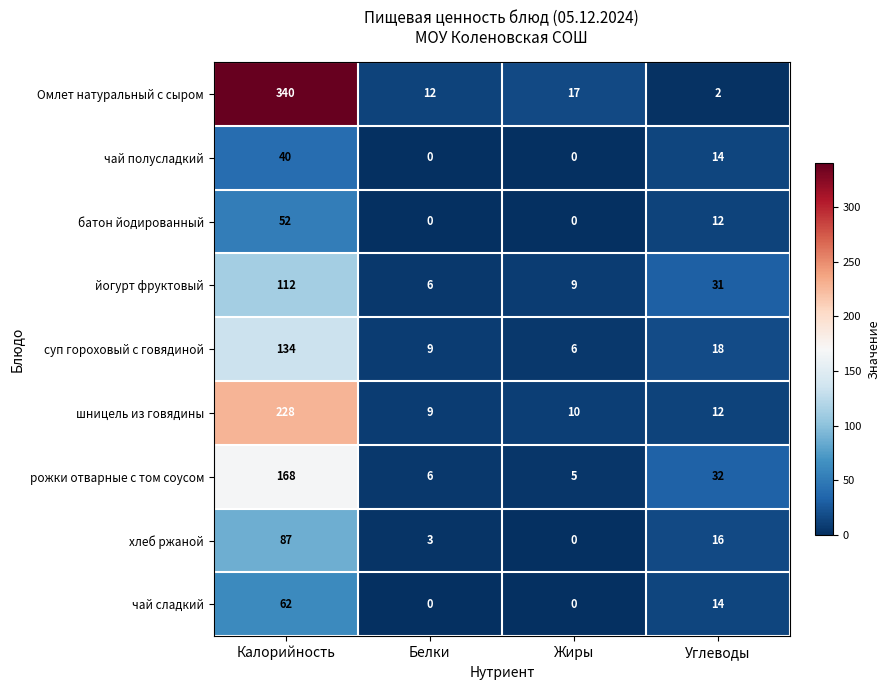

What is the total value across all series at Жиры?

47